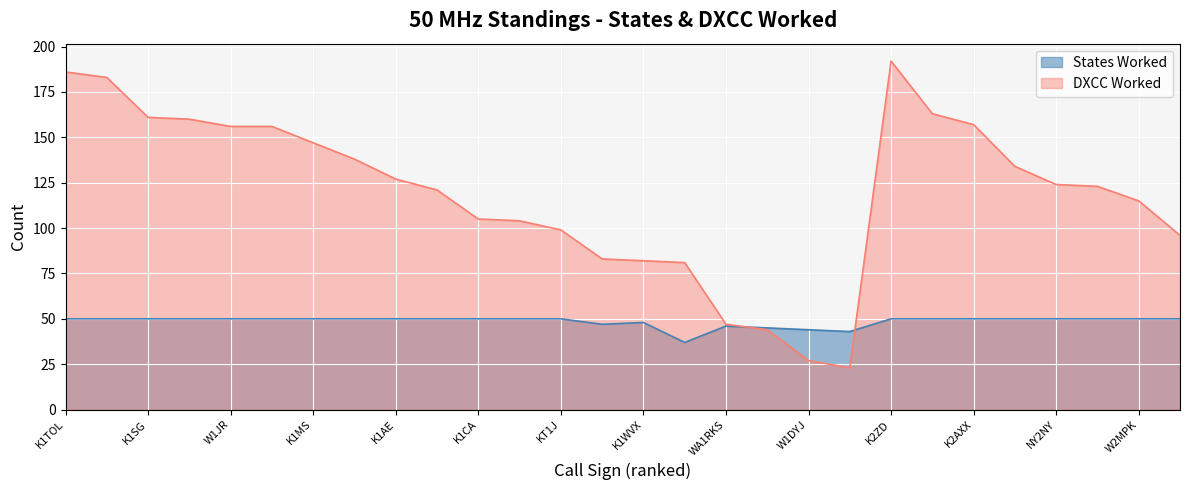

Rank the series by their average value, from highest to lowest.

DXCC Worked, States Worked